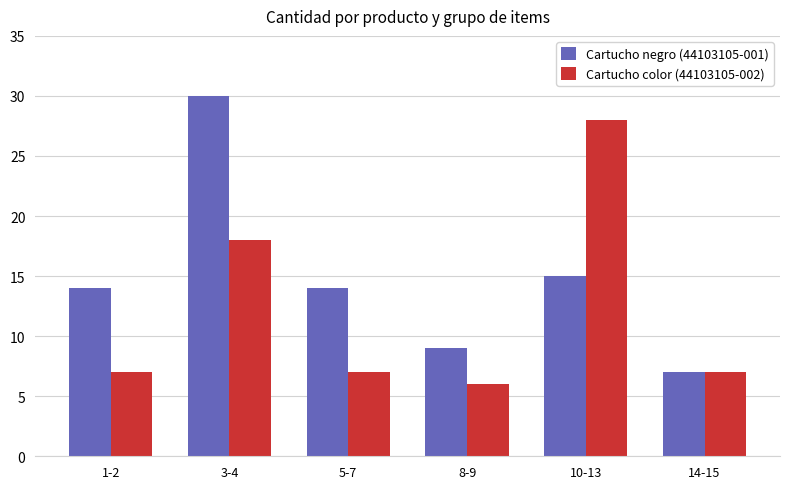

At how many categories does at least one series exceed 26?

2